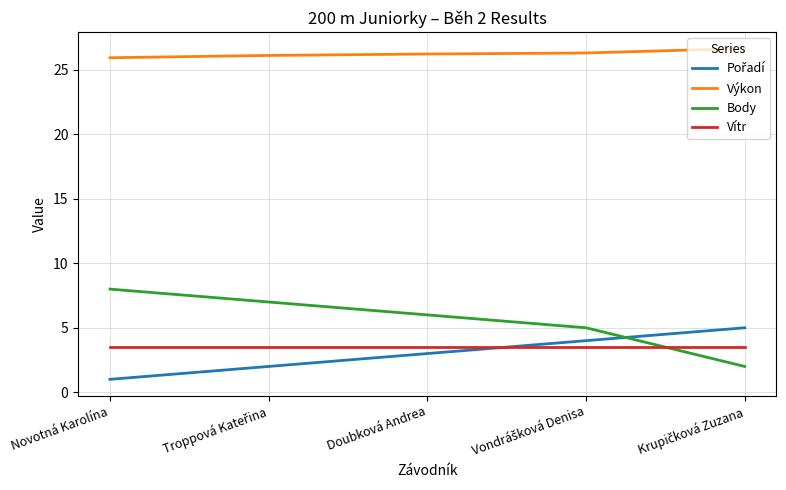

What is the difference between the maximum and minimum values in the Body series?

6.0